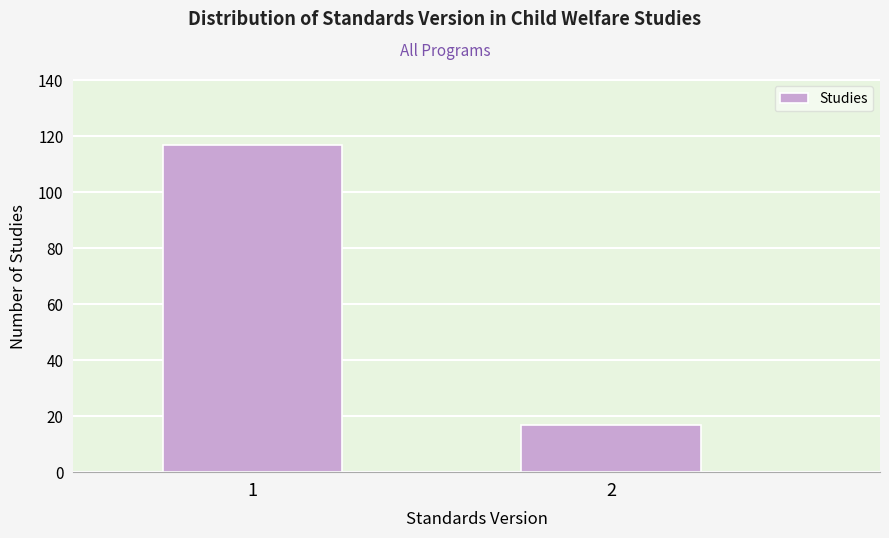

Reading left to right, extract all data points from this chart.

1=117	2=17